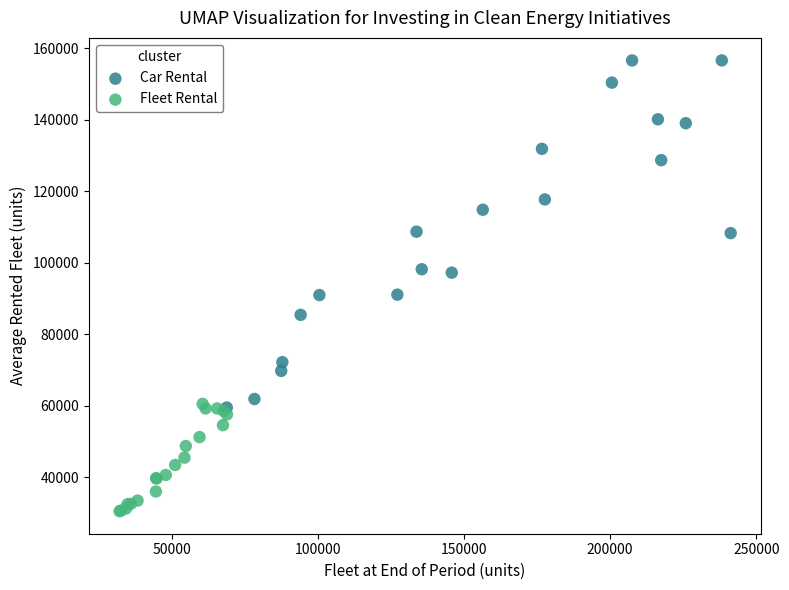

Which series has the largest Y range (max minus min)?

Car Rental